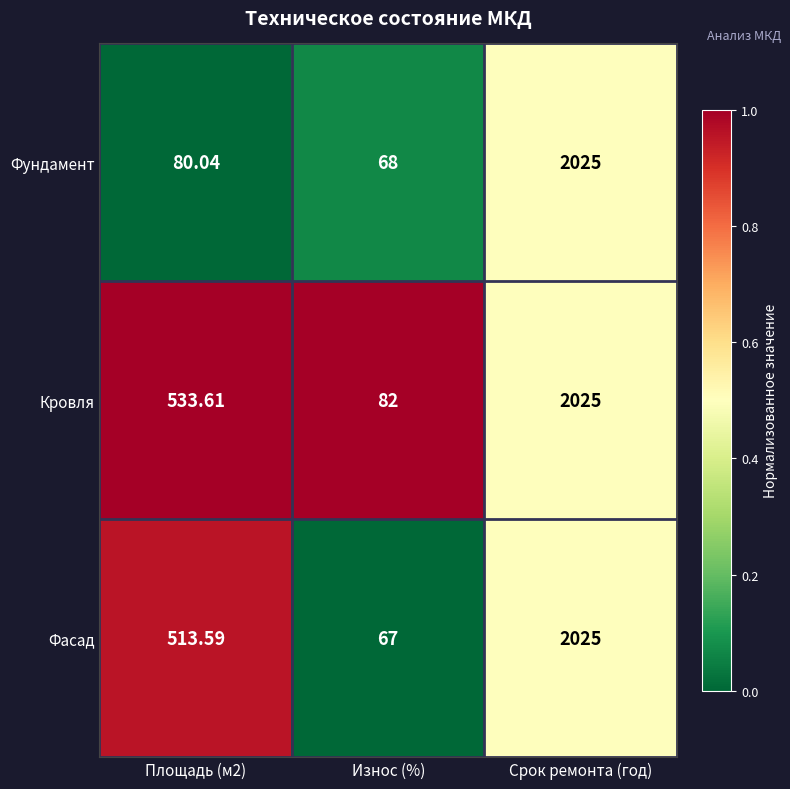

At which category is the sum across all series the highest?

Срок ремонта (год)